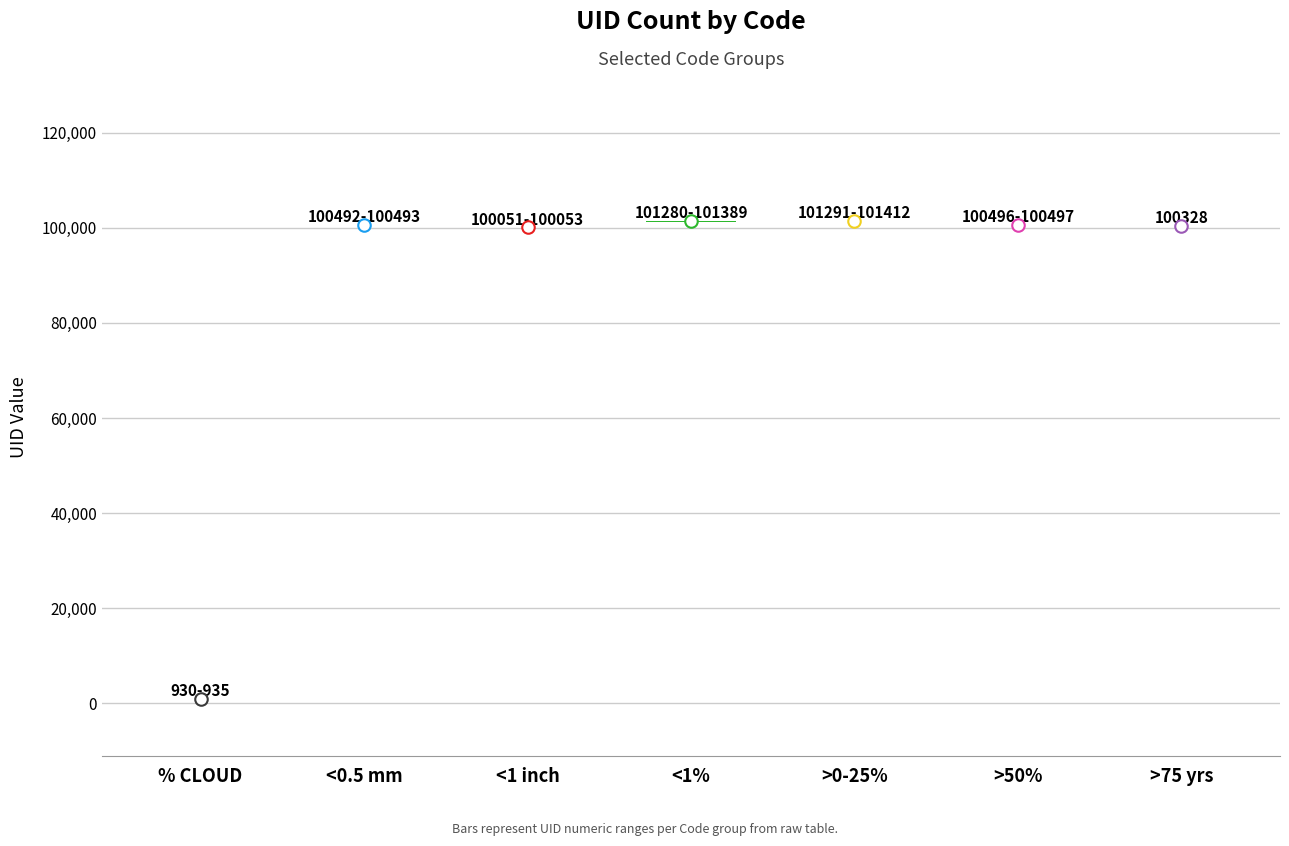

What is the difference between the maximum and minimum values in the high series?

100477